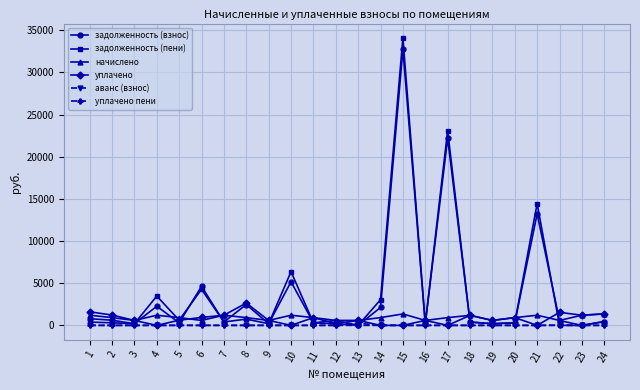

What are all the series names shown in the legend?

задолженность (взнос), задолженность (пени), начислено, уплачено, аванс (взнос), уплачено пени